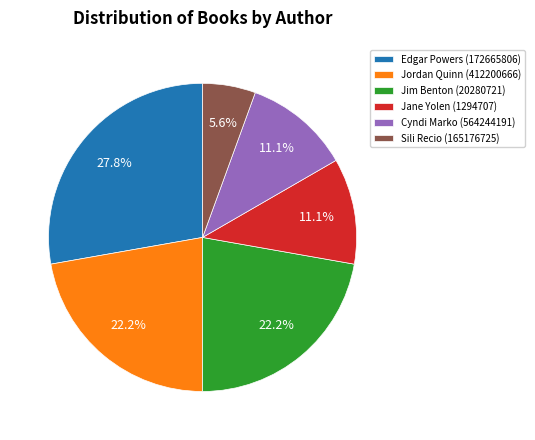

What is the largest slice in the pie chart?

Edgar Powers (172665806)